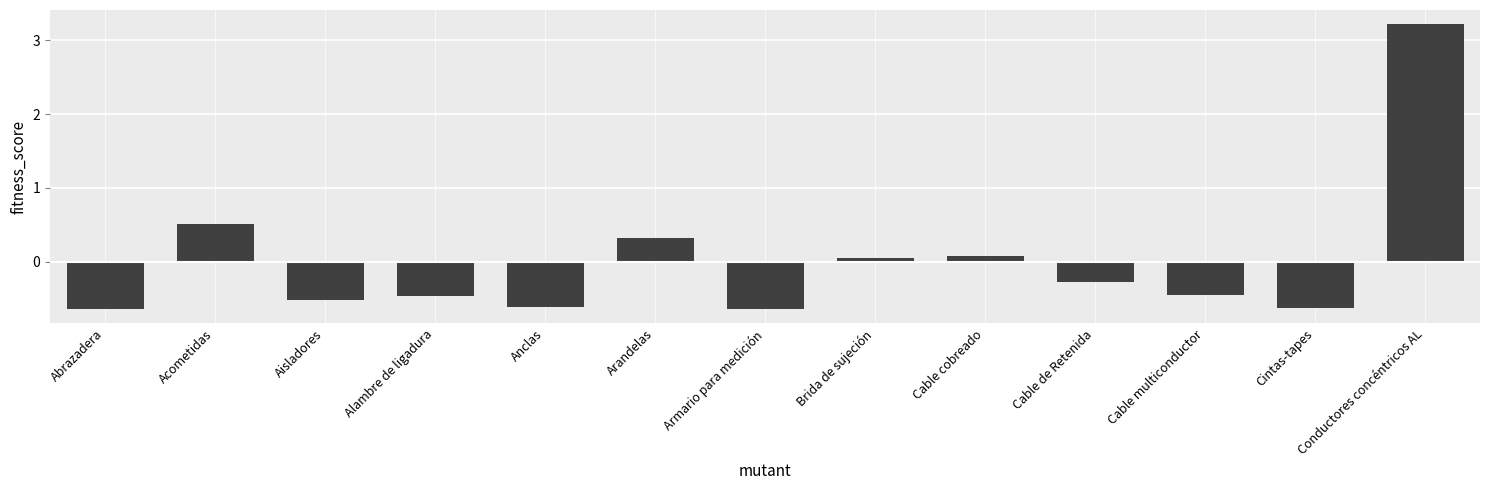

What is the maximum value shown in the chart?

3.2